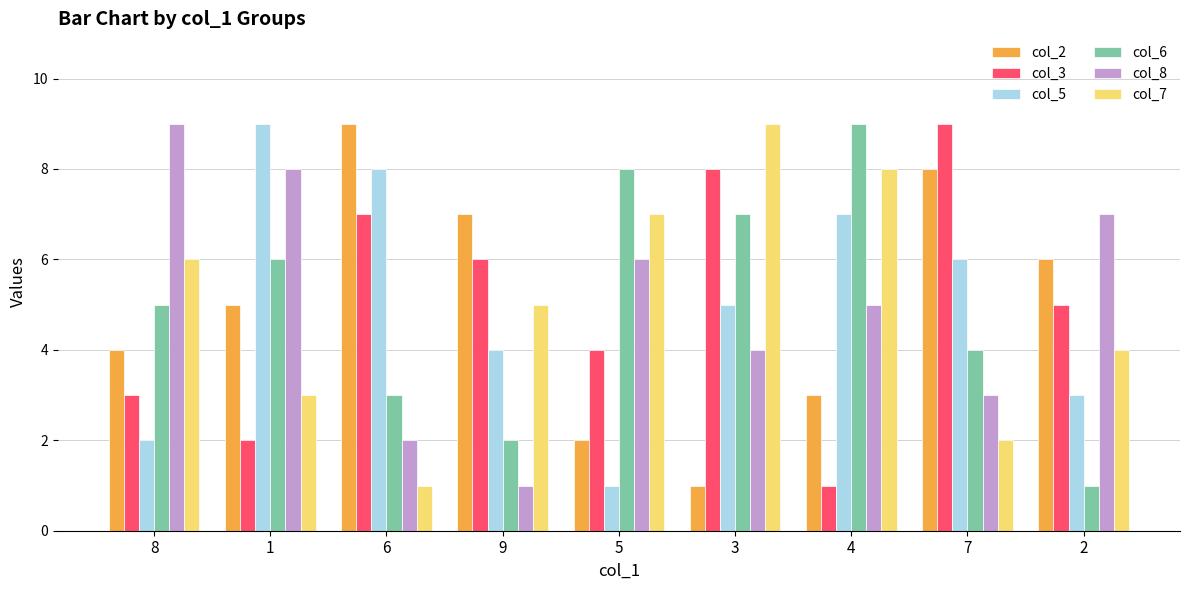

What is the label of the 5th bar from the right?

5